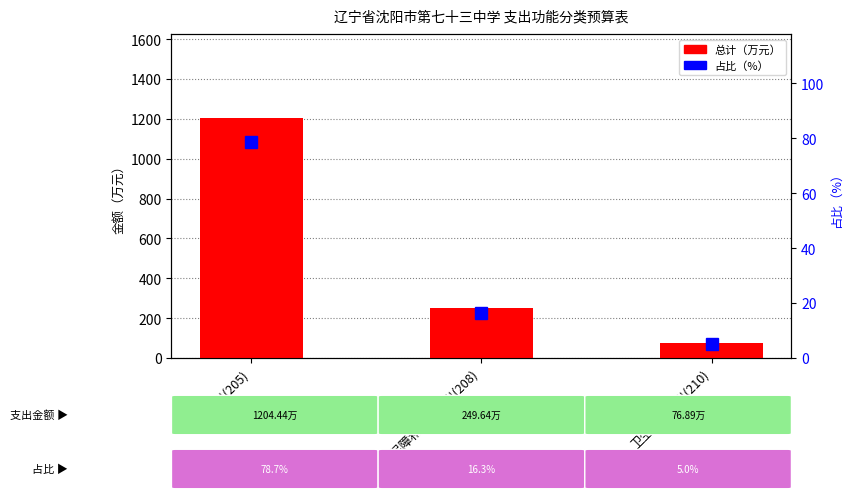

Are the bars grouped side by side (vs. stacked)?

Yes